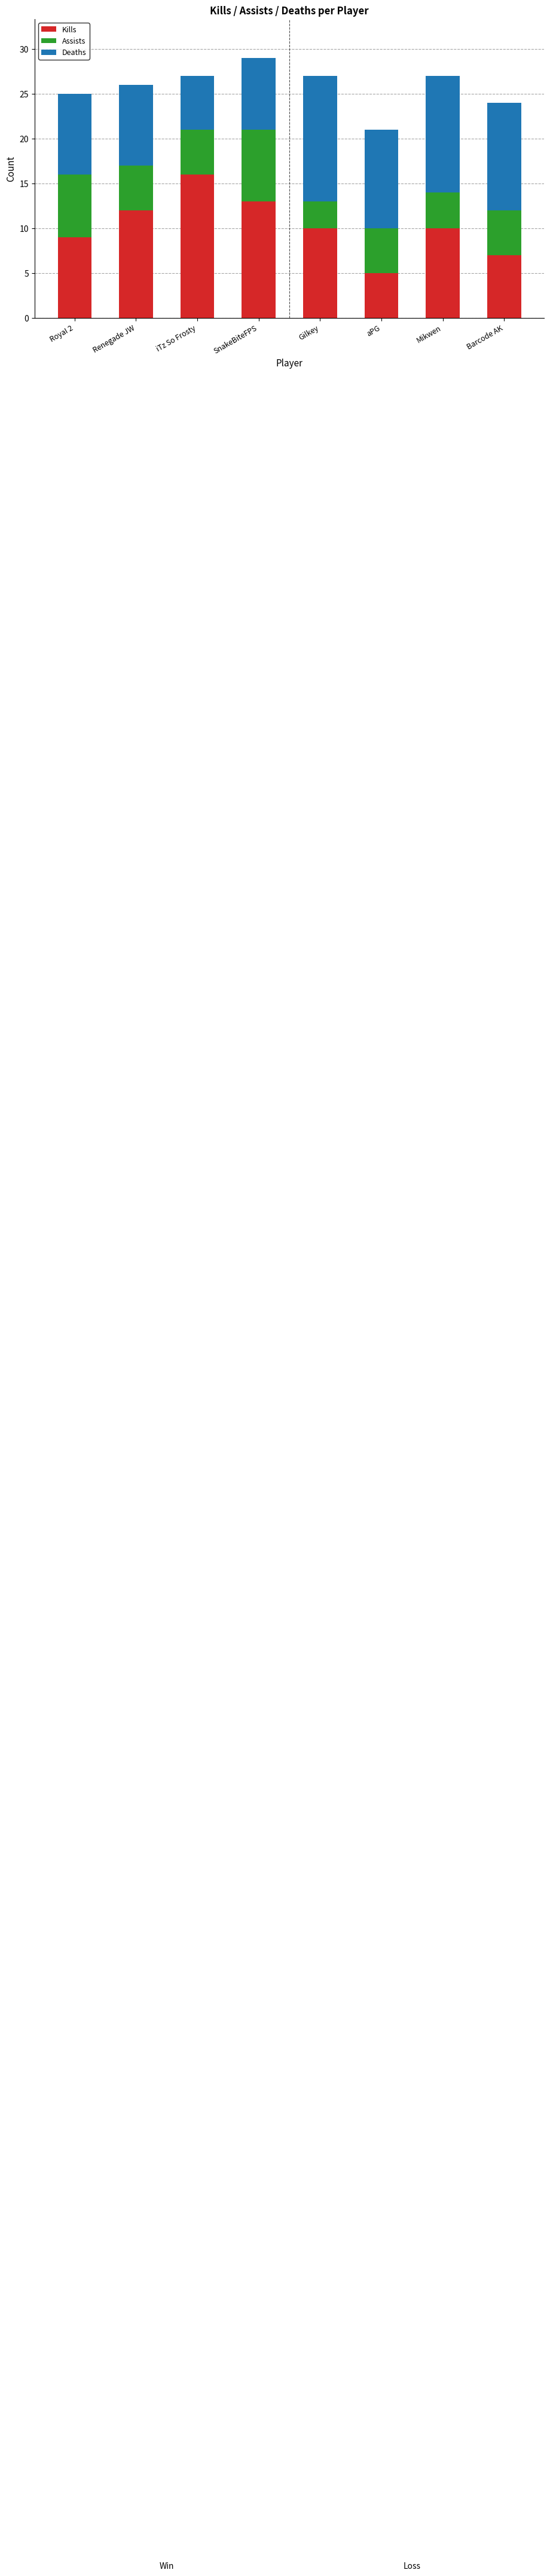

How many data points does each series have?

8